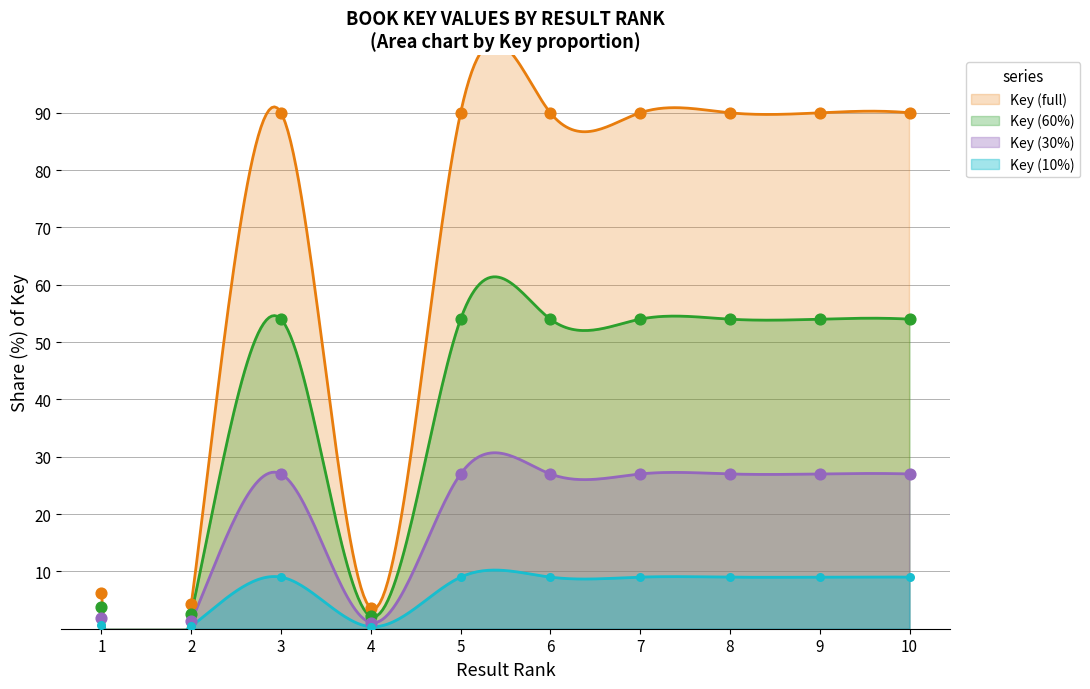

What is the change in value from 4 to 7?

+86.4